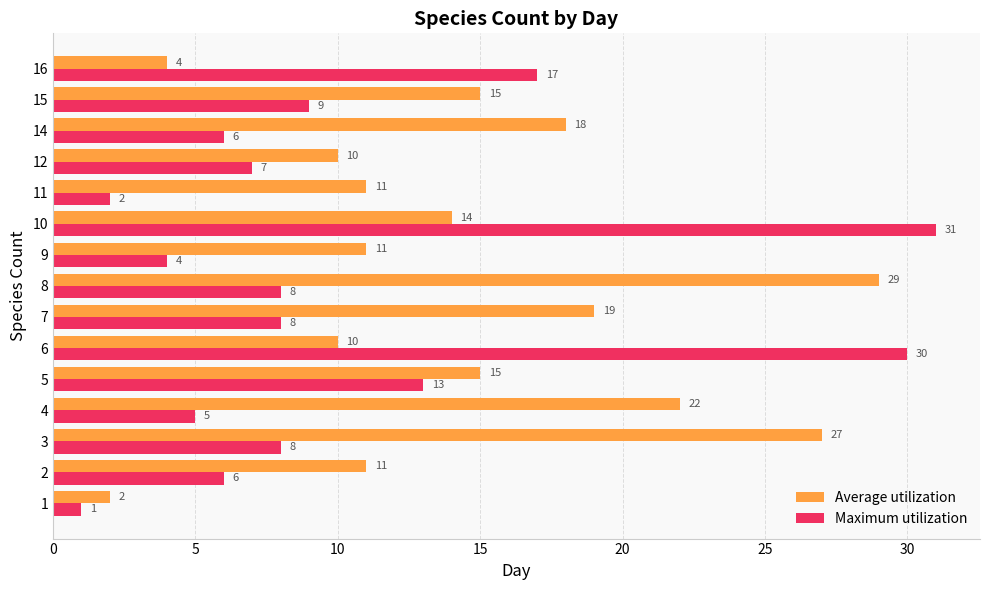

What is the spread (max minus min) of values at 3?

19